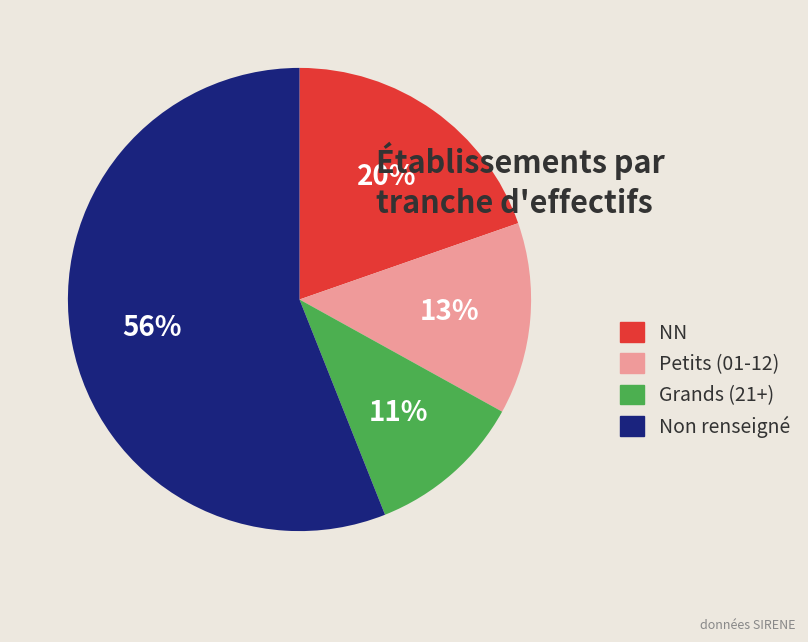

Is the sum of Non renseigné and Petits (01-12) greater than half?

Yes